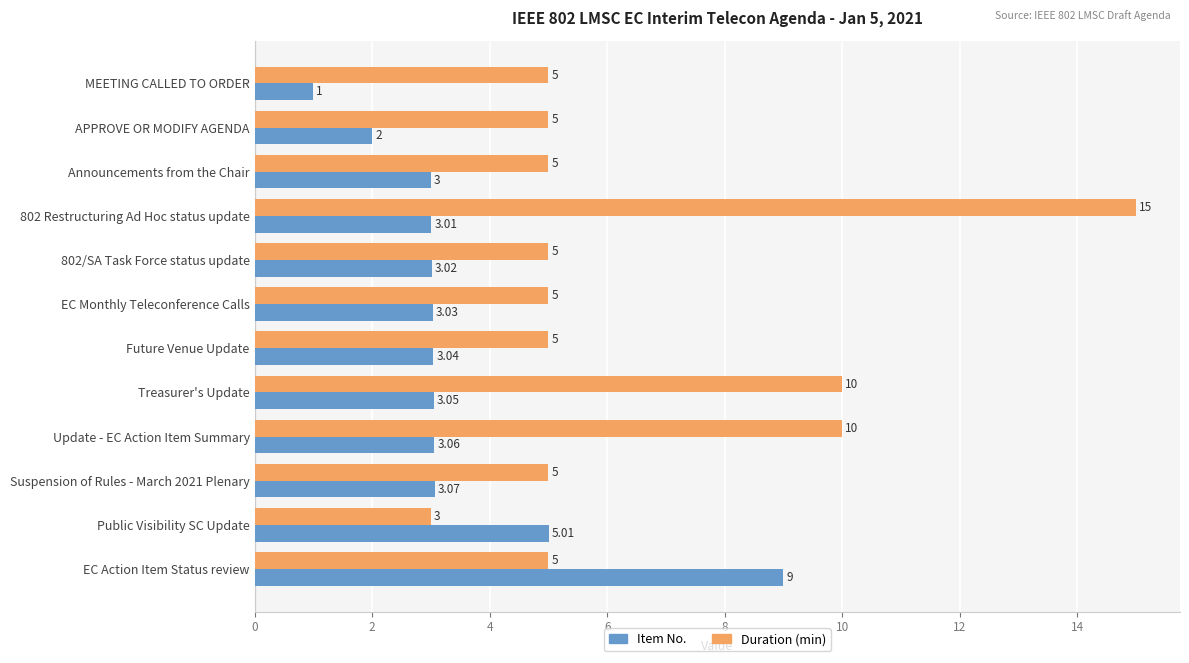

What is the minimum value shown in the chart?

1.0